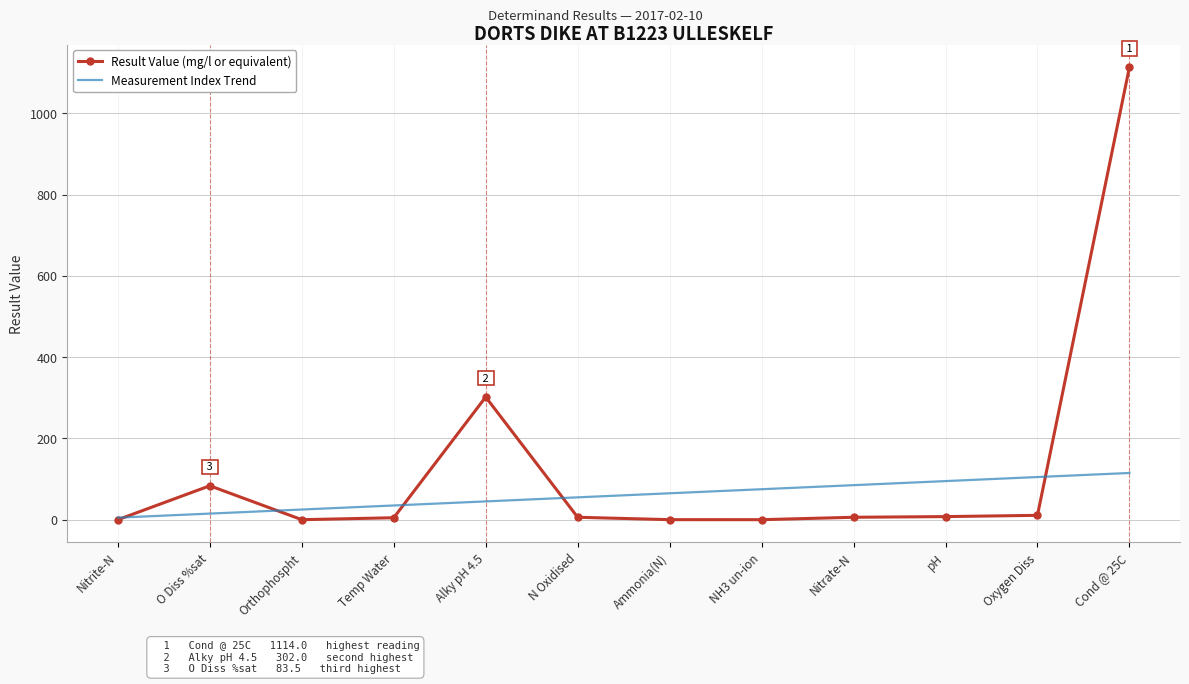

At which category is the sum across all series the highest?

Cond @ 25C